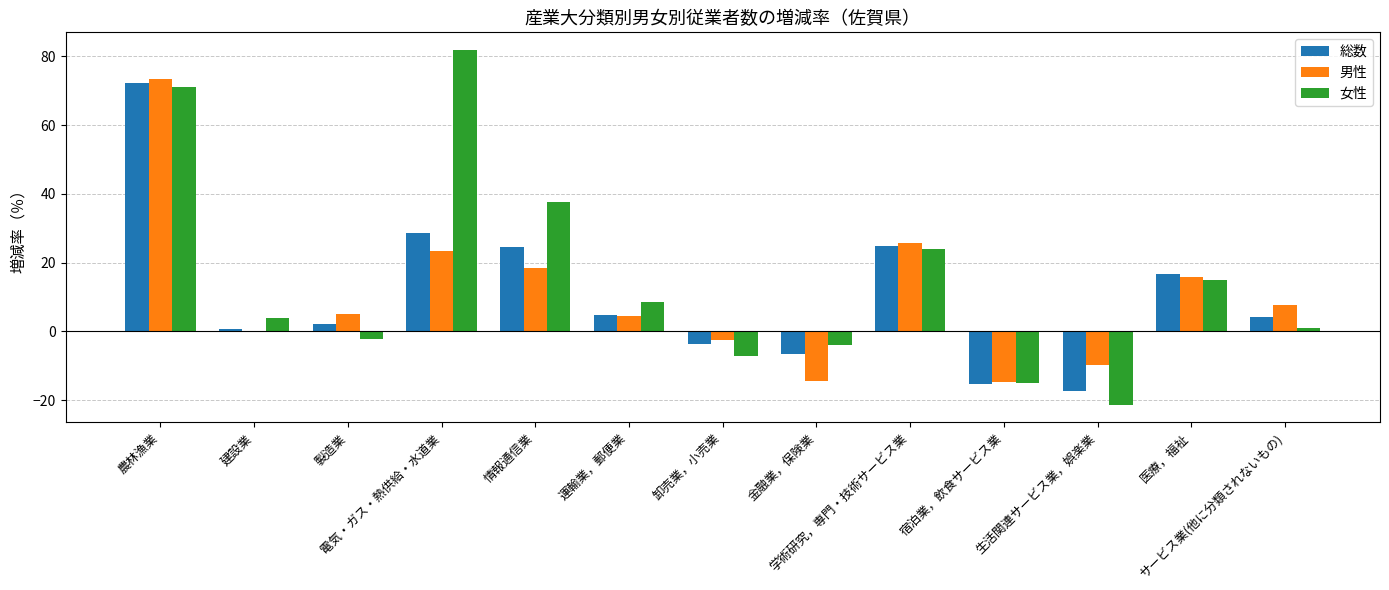

Read the 総数 value at サービス業(他に分類されないもの).

4.1